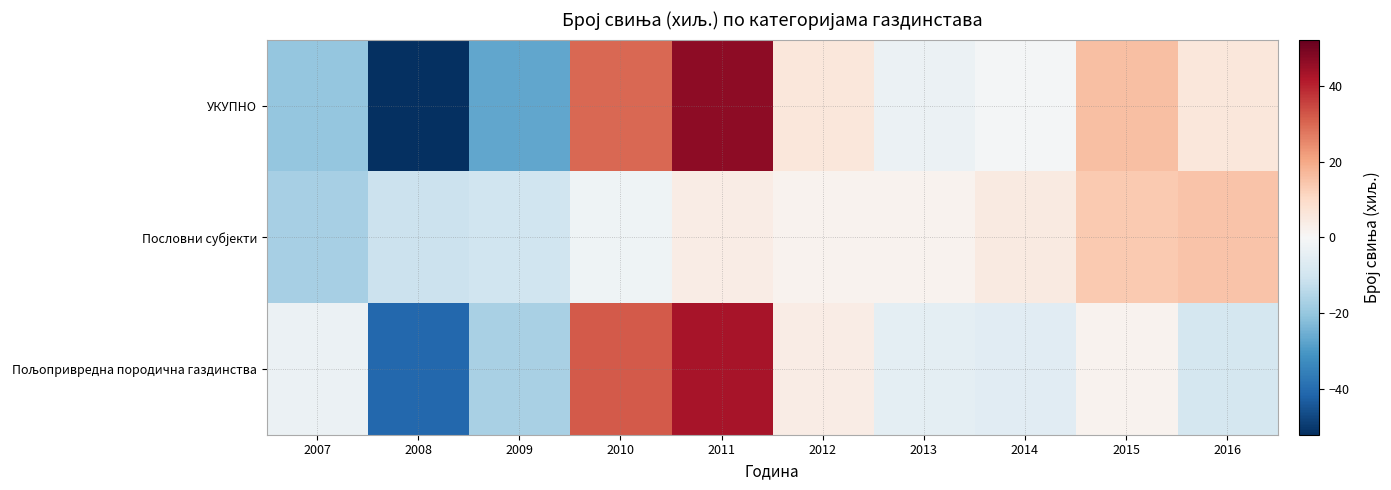

Which has a higher value, 2010 or 2009?

2010